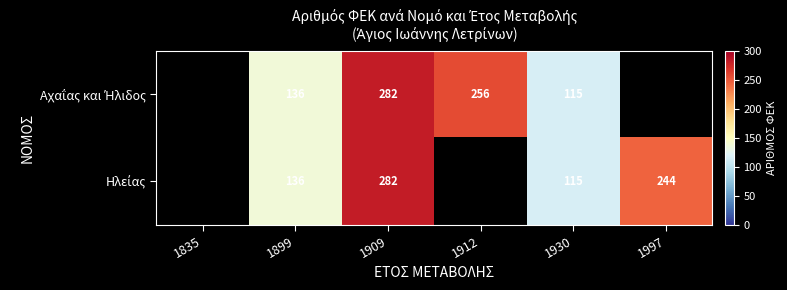

What is the total value across all series at 1909?

564